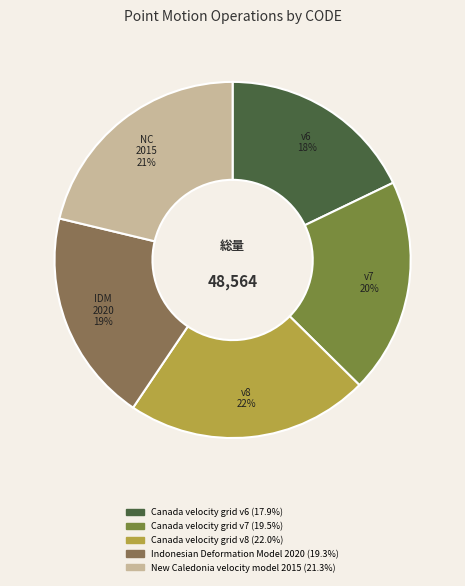

Is there a majority slice in this chart?

No